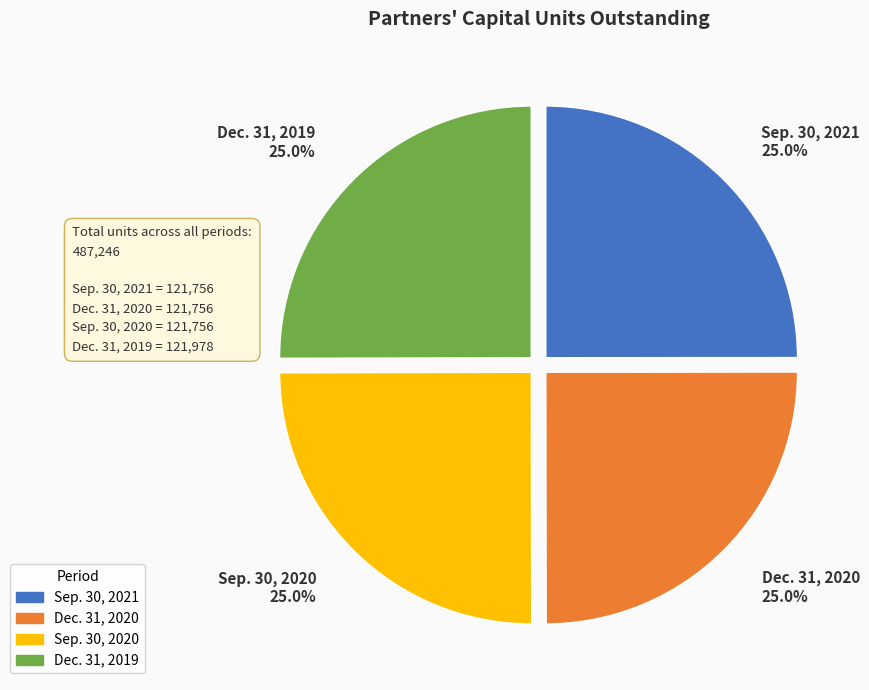

Approximately how many times larger is the value at Dec. 31, 2020 compared to Dec. 31, 2019?

1.0